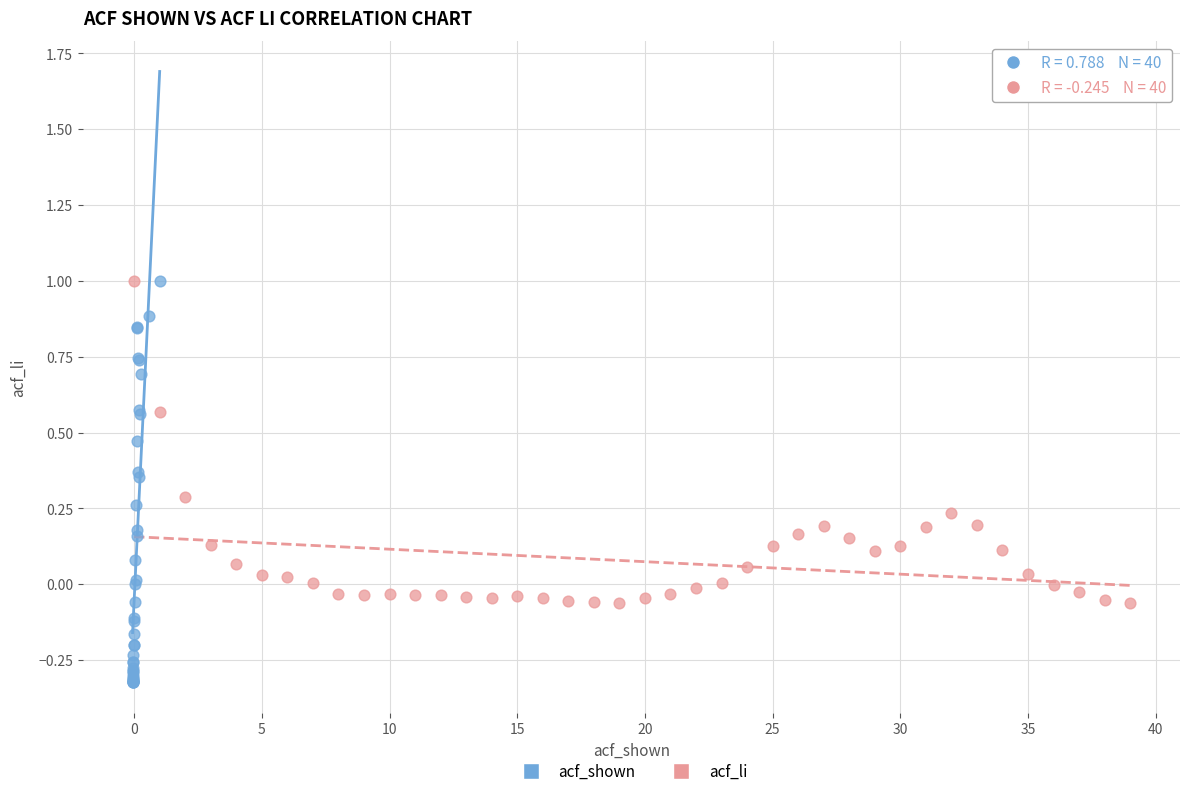

Which series has the largest Y range (max minus min)?

acf_shown